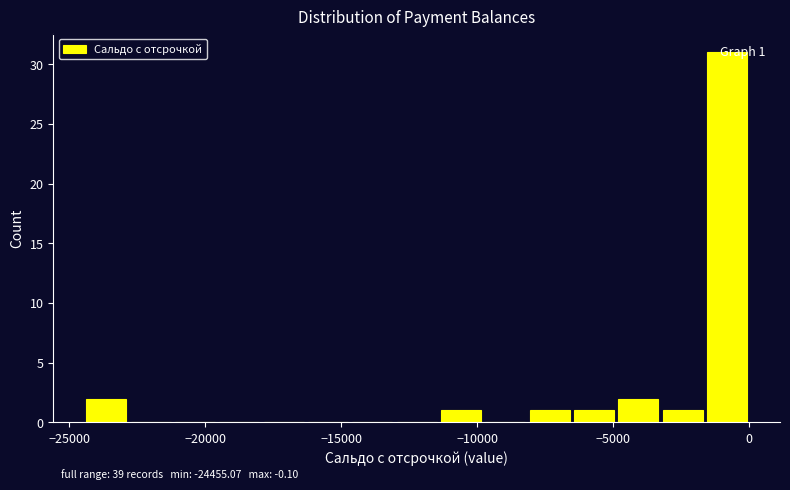

Read against the x-axis, roughly where is the centre of the tallest bar?

-1000